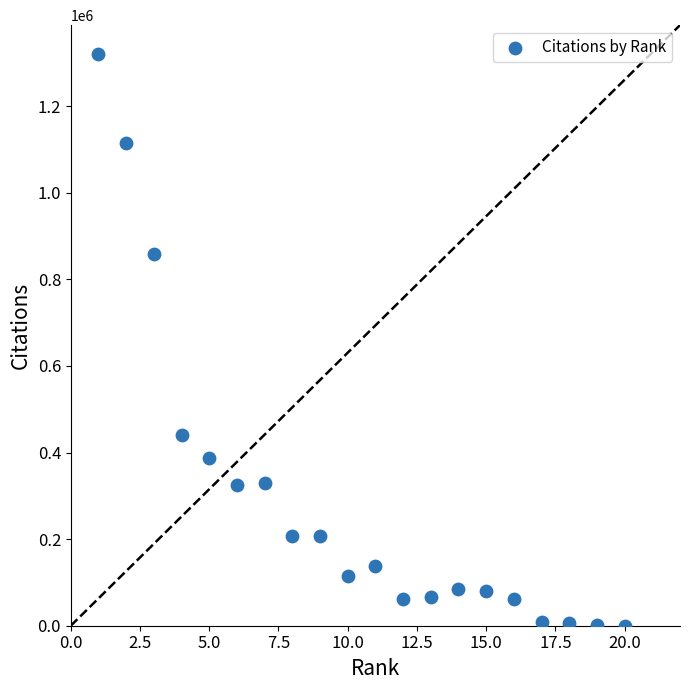

What Y value in the scatter plot is closest to 660526?

858364